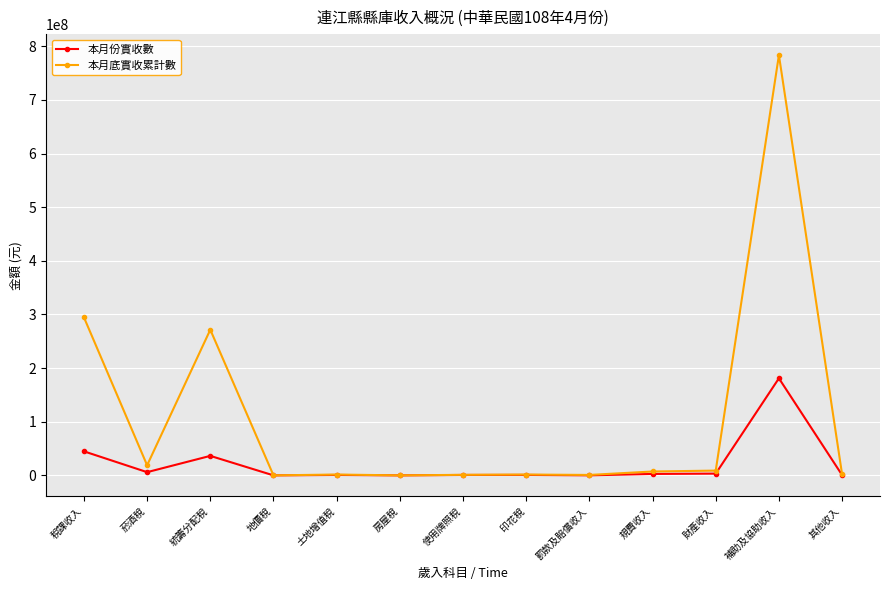

What are all the series names shown in the legend?

本月份實收數, 本月底實收累計數